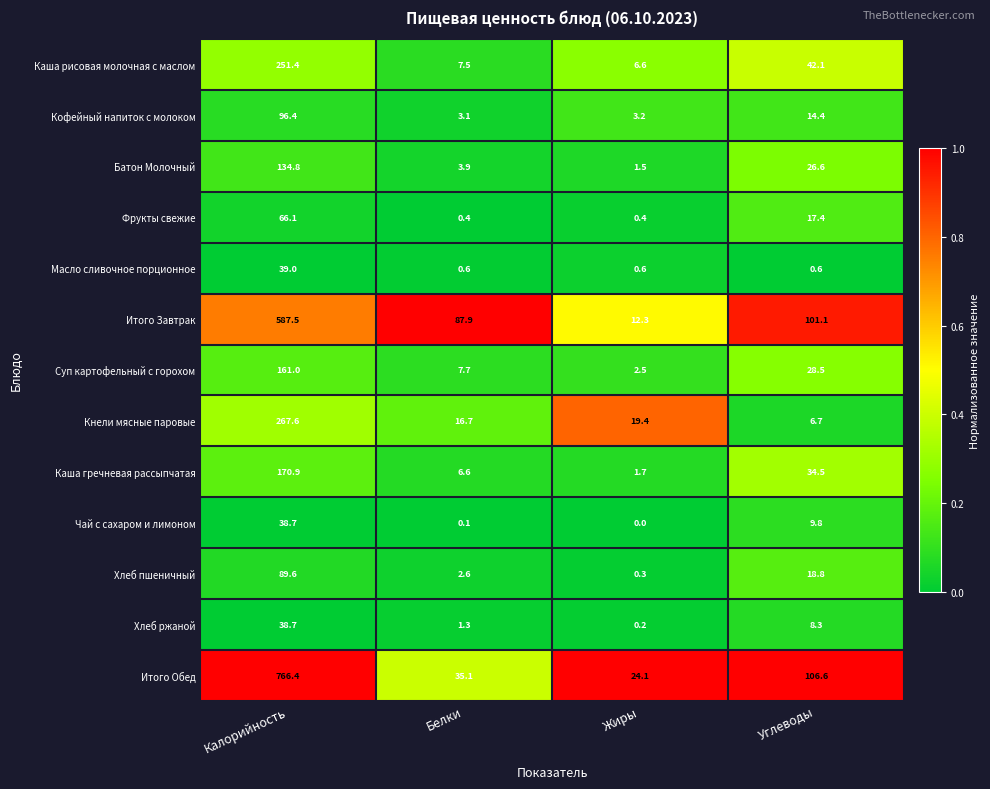

What is the sum of the Кнели мясные паровые values at Калорийность and Белки?

284.3